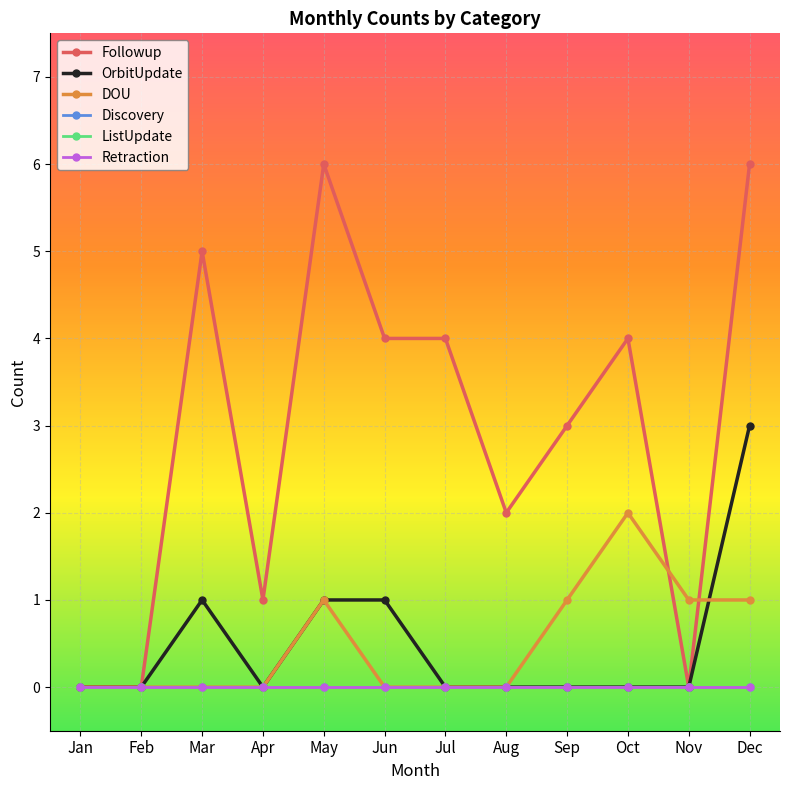

Does the chart have visible grid lines?

Yes